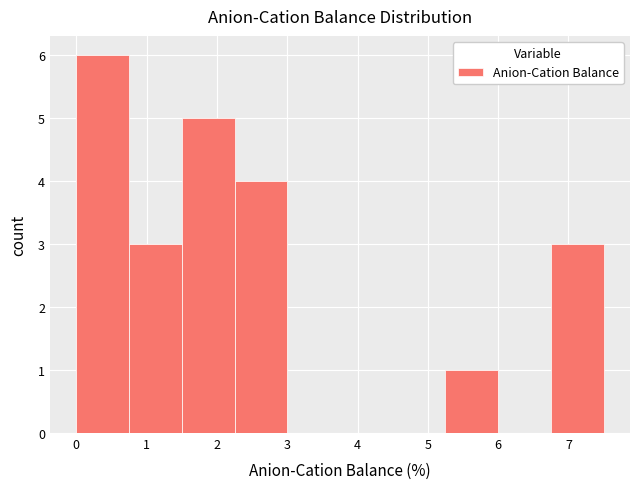

Reading left to right, list every bar in this chart as the range it spans on the x-axis followed by its height. Neither the bar edges nor the heights are printed on the chart, so give them approximately, as read against the axes.

0.00 to 0.75: 6
0.75 to 1.50: 3
1.50 to 2.25: 5
2.25 to 3.00: 4
3.00 to 3.75: 0
3.75 to 4.50: 0
4.50 to 5.25: 0
5.25 to 6.00: 1
6.00 to 6.75: 0
6.75 to 7.50: 3